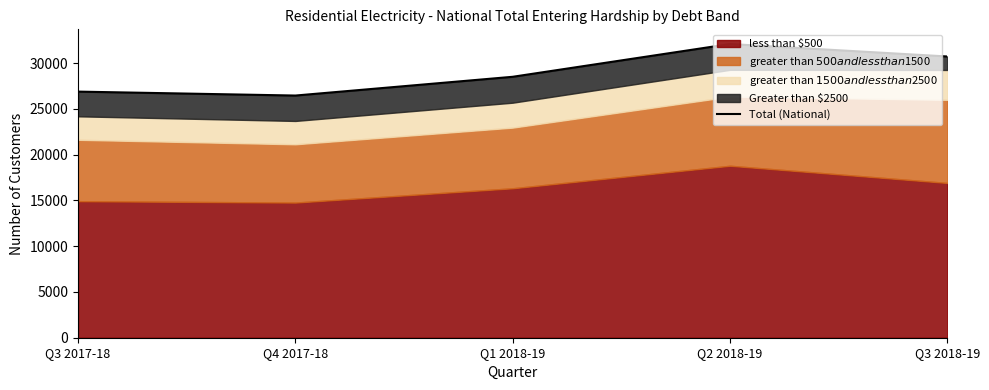

List the labels in order of value, smallest first.

Q4 2017-18, Q3 2017-18, Q1 2018-19, Q3 2018-19, Q2 2018-19